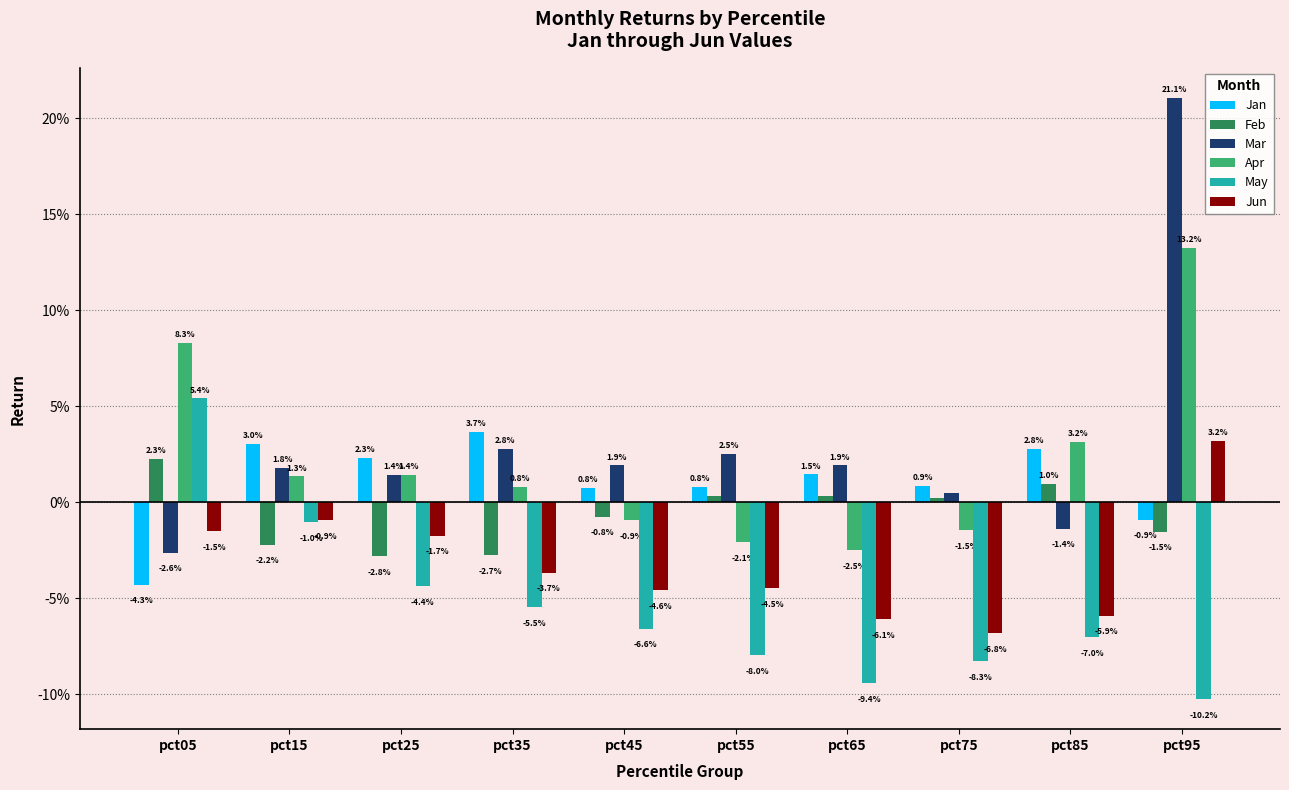

The value of Apr at pct55 is -0.0. True or false?

False